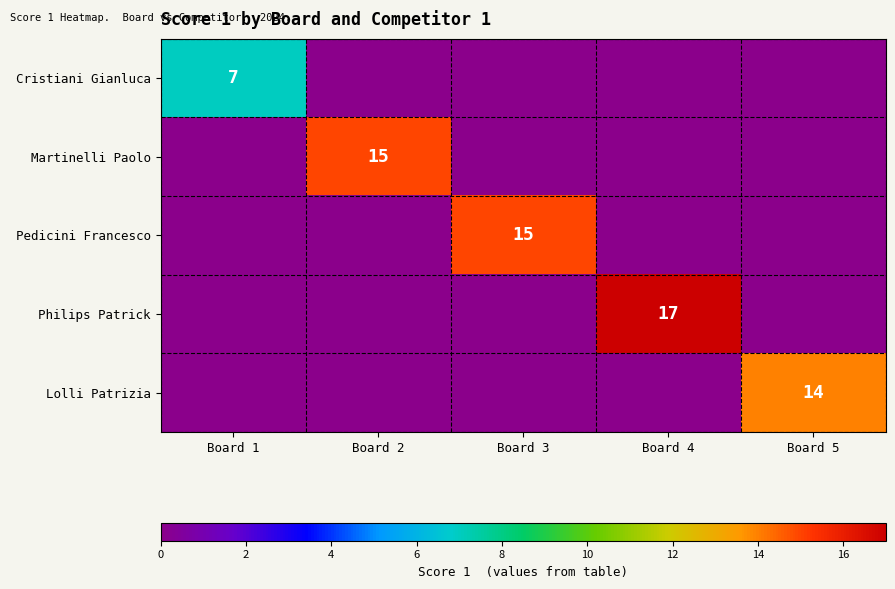

At how many categories does at least one series exceed 5?

5